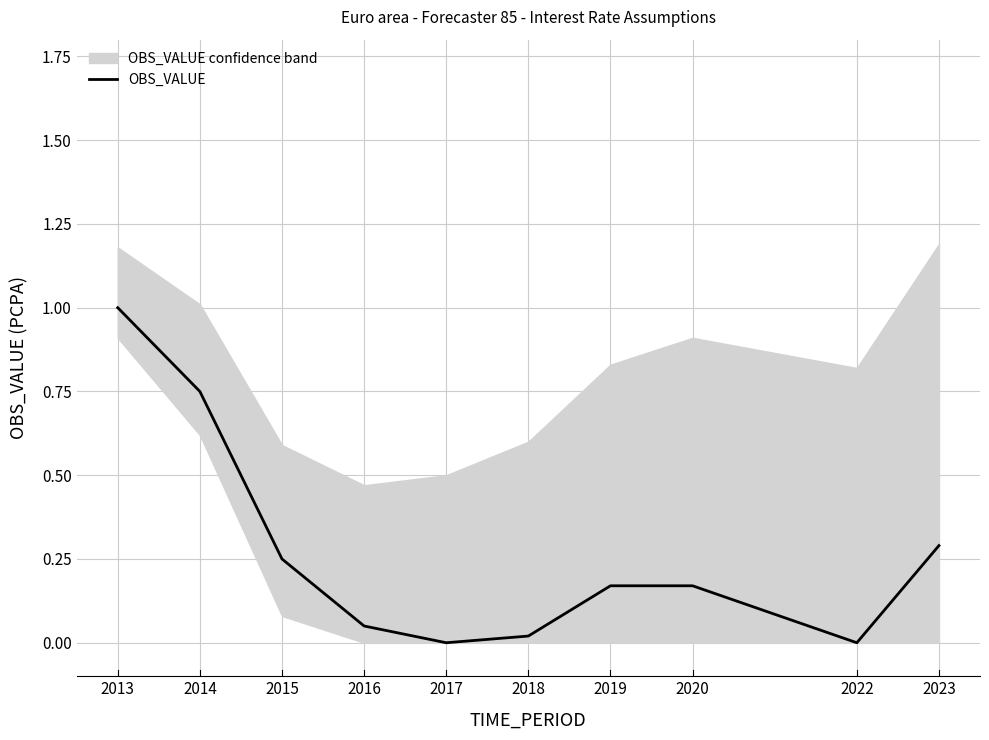

True or false: the data has more than 1 interior local peaks.

False